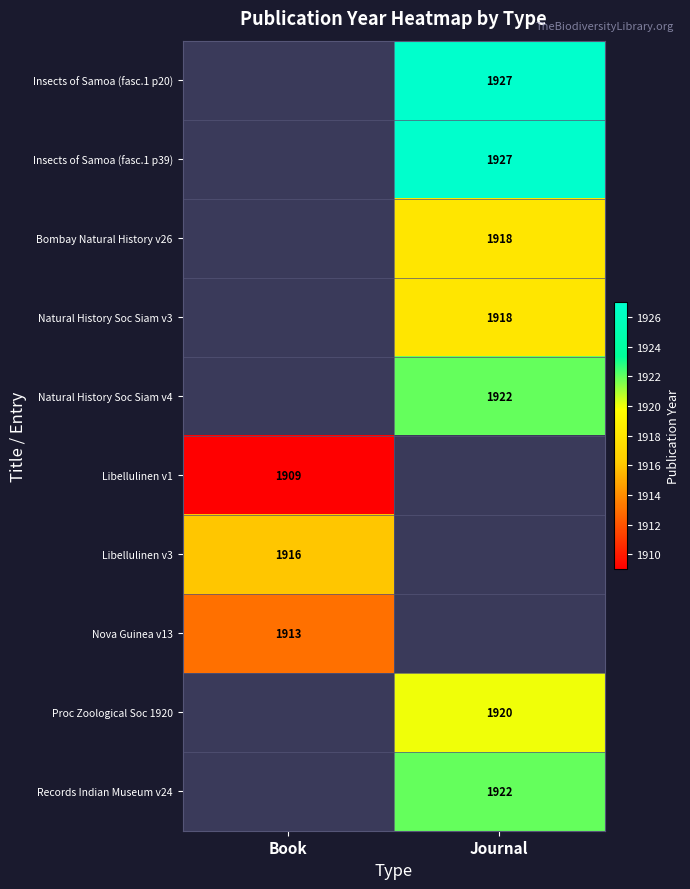

Count the number of data series in this chart.

10